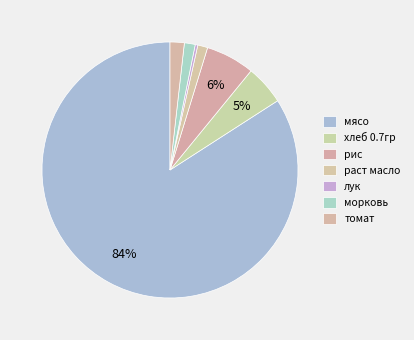

Count the number of slices in the pie.

7